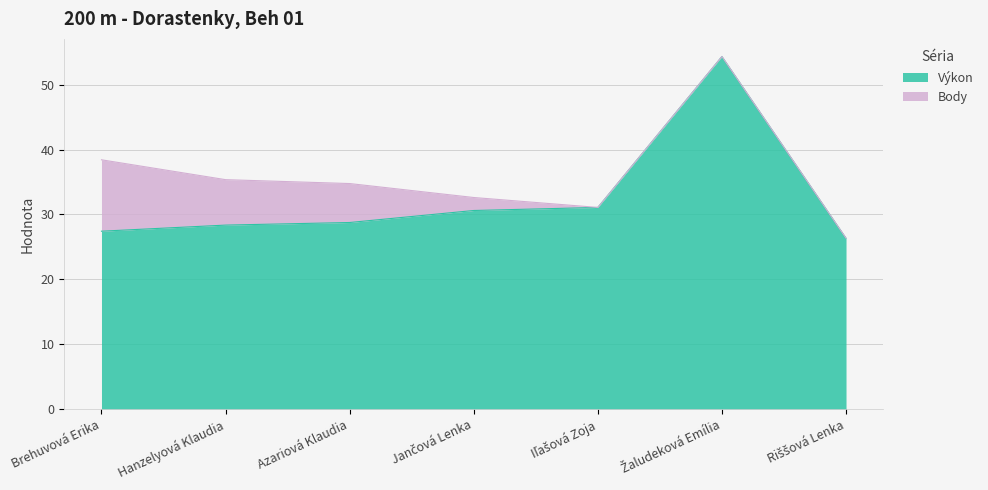

How many lines are shown in the chart?

2